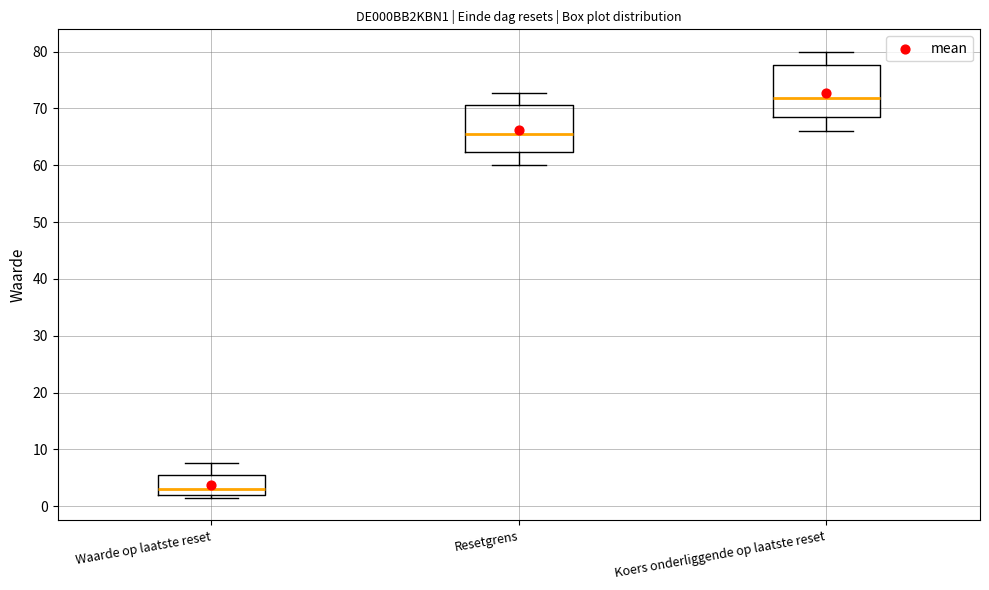

Where does the median line of the box for Waarde op laatste reset sit on the y-axis? The values are not printed on the chart, so give them approximately, as read against the axis.

3